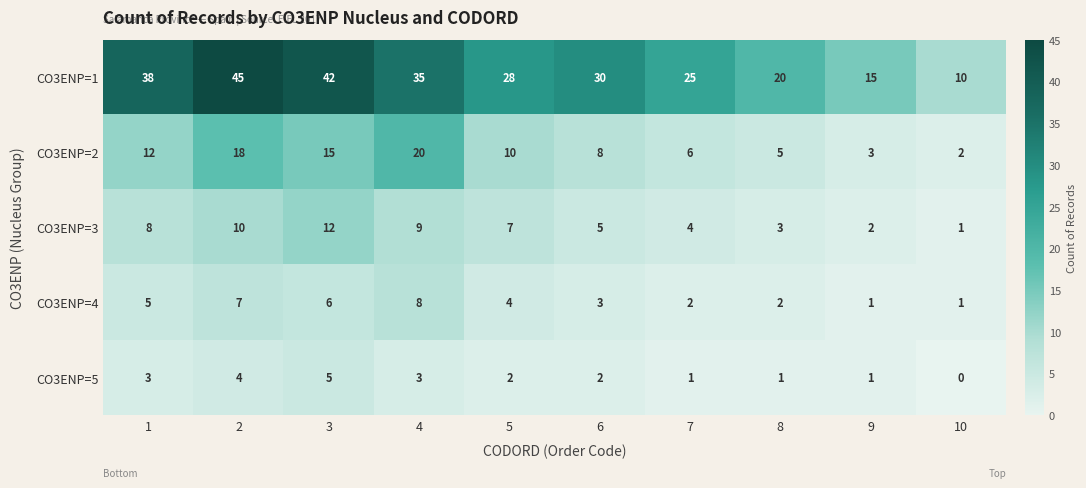

What is the spread (max minus min) of values at 10?

10